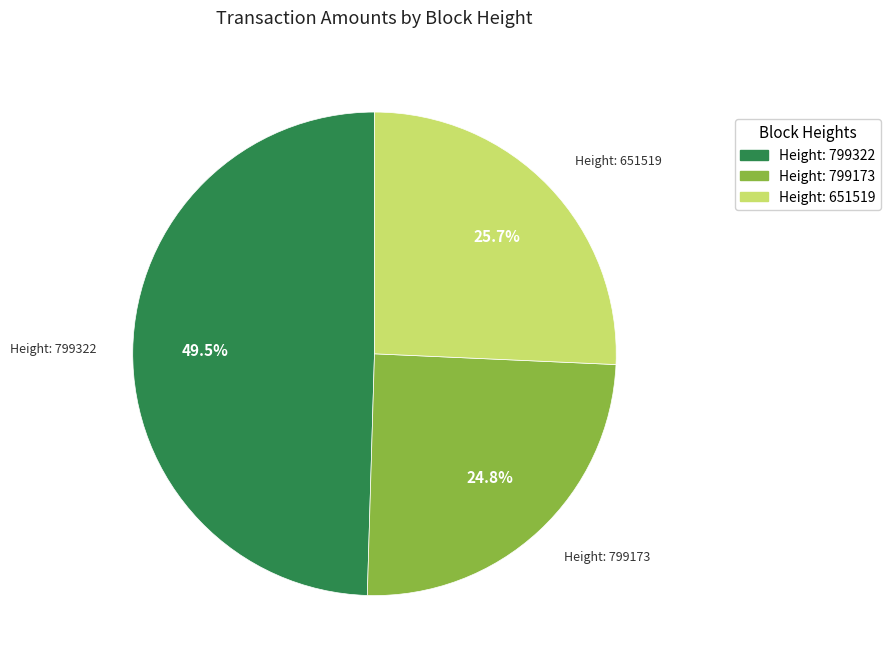

How many segments does this pie chart have?

3